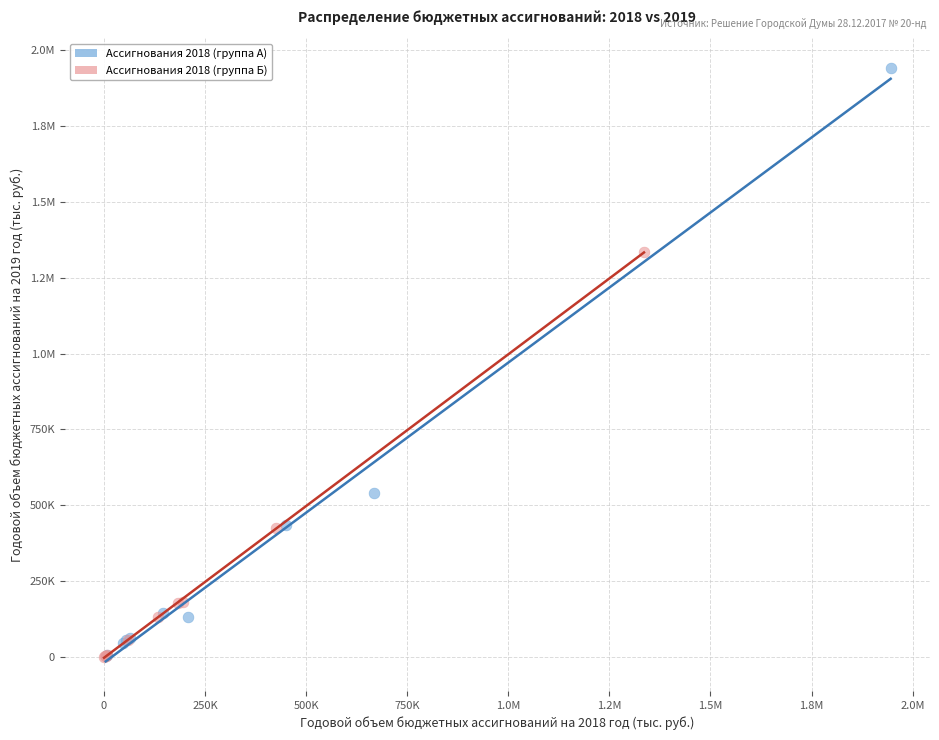

What are all the series names shown in the legend?

Ассигнования 2018 (группа А), Ассигнования 2018 (группа Б)